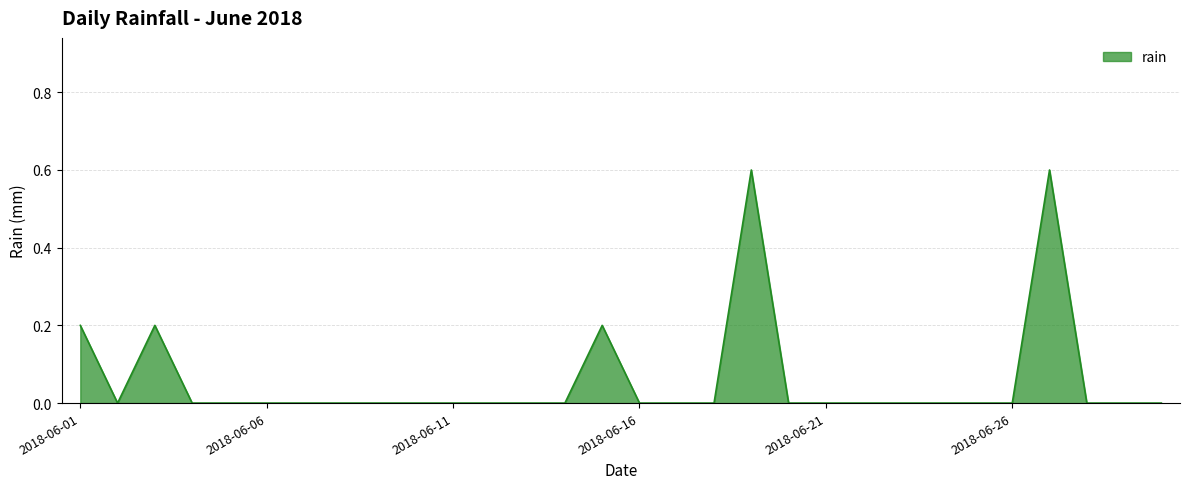

What is the difference between the maximum and minimum values?

0.6